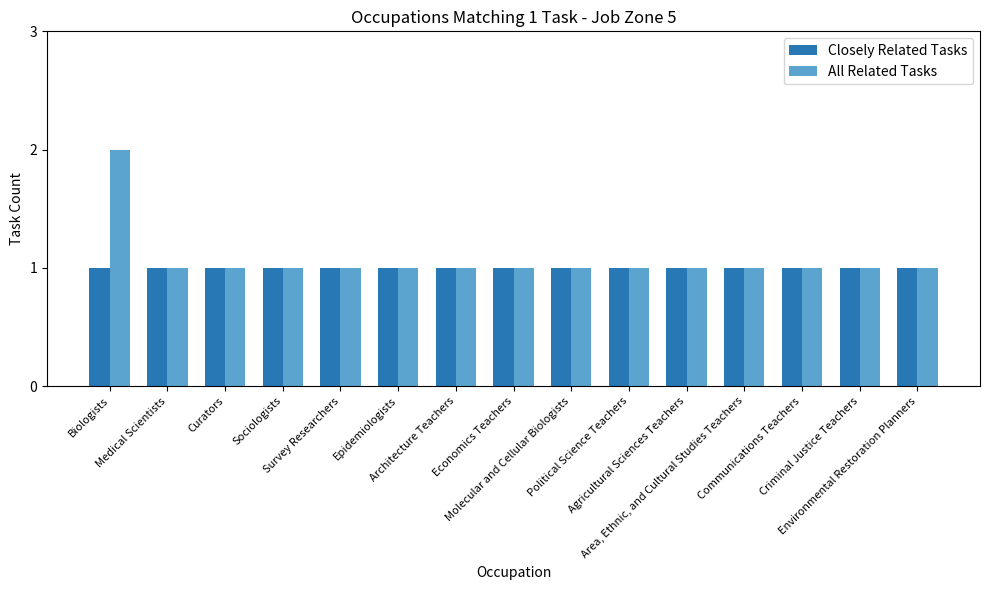

Rank the series by their maximum value, from highest to lowest.

All Related Tasks, Closely Related Tasks